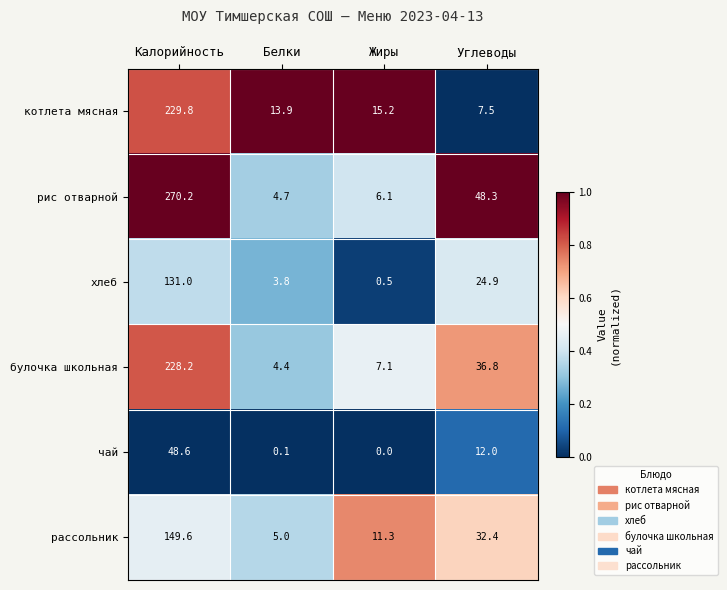

What is the total value across all series at Белки?

31.9